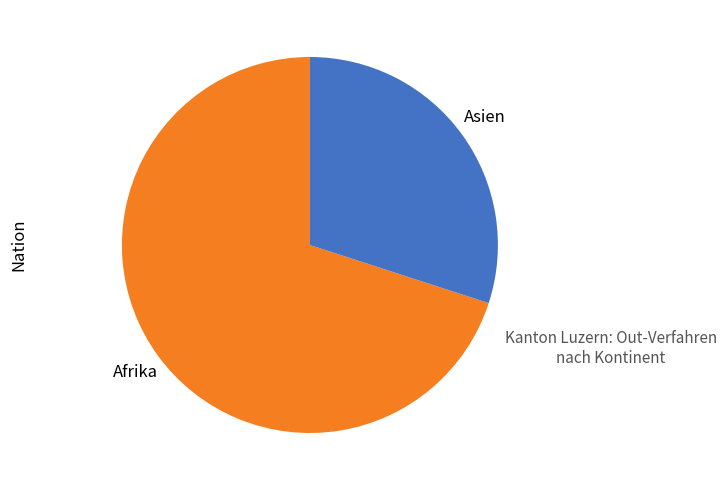

How many slices are in this pie chart?

2